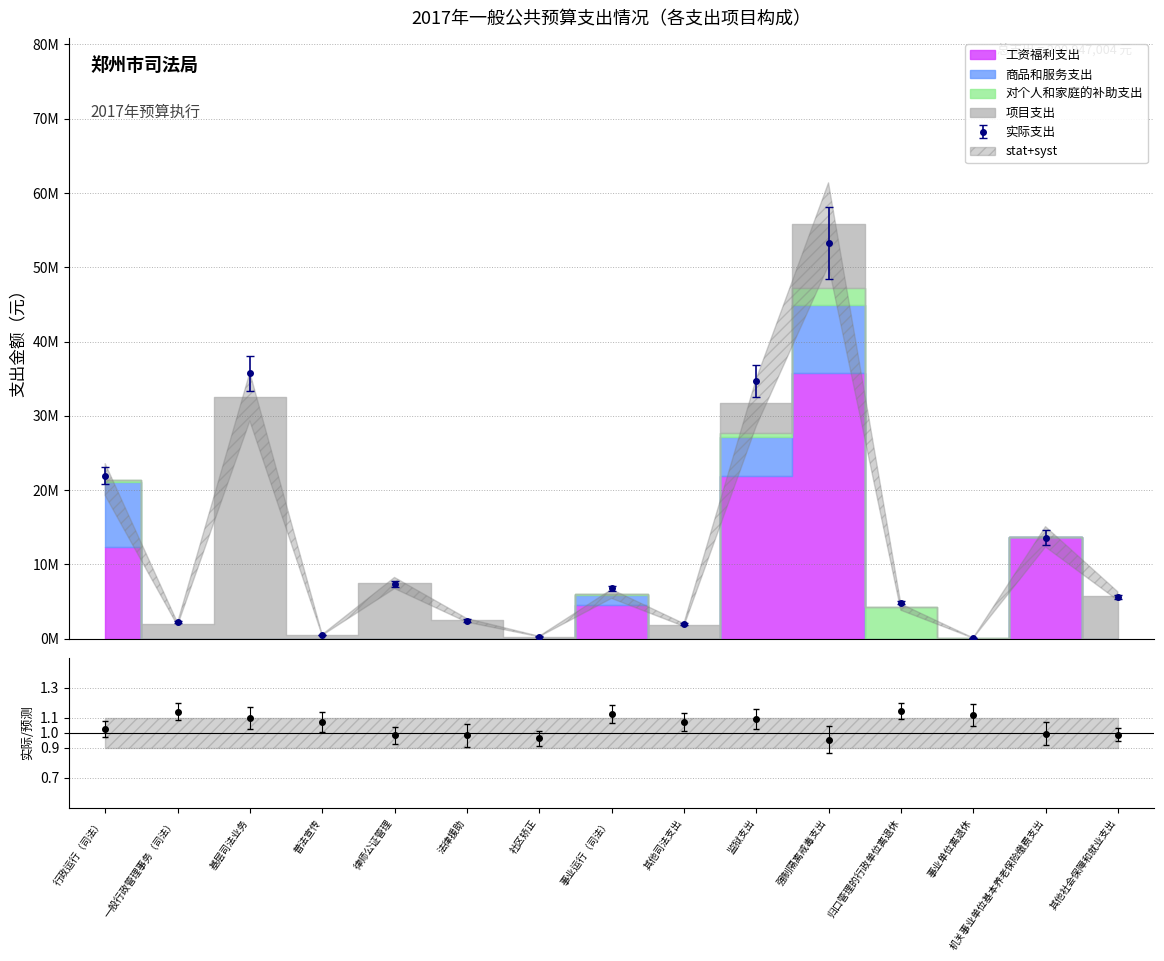

Does the chart display data point markers on the line(s)?

Yes